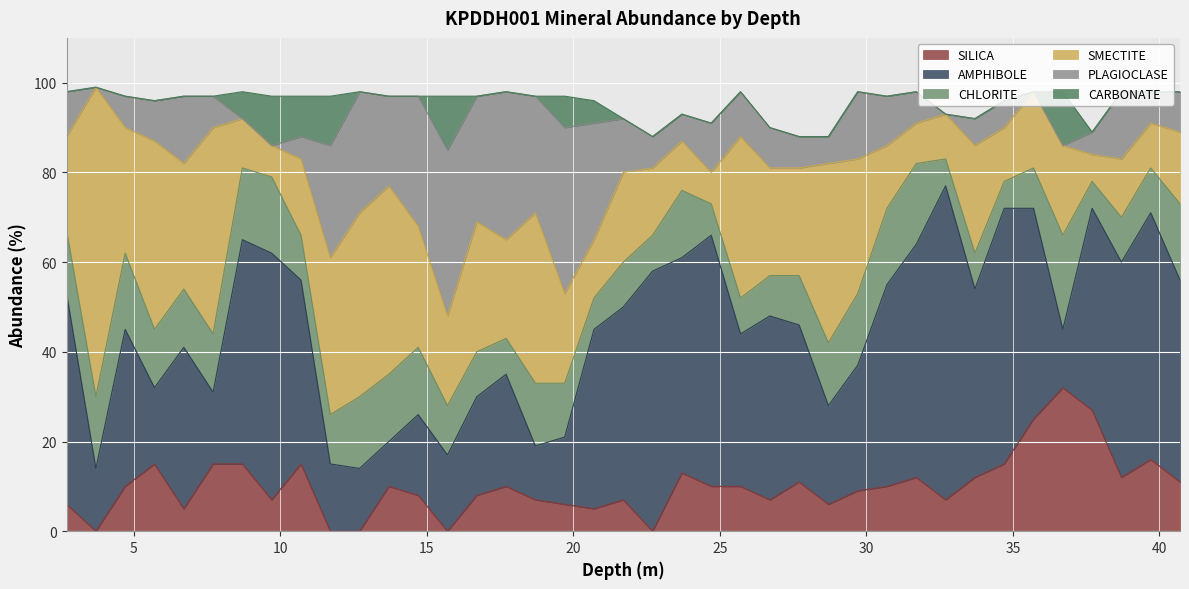

Read the SILICA value at 7.7, to the nearest 10.

20